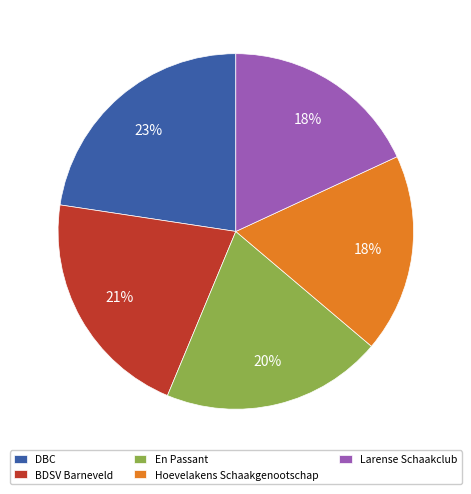

Does BDSV Barneveld represent more than half of the total?

No